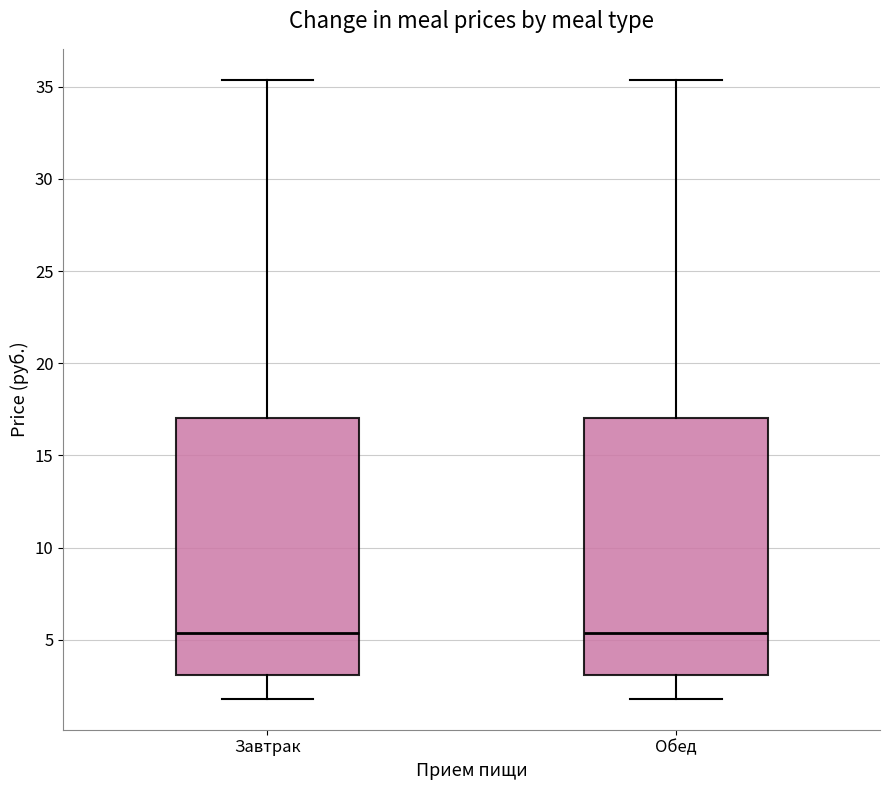

Where does the upper whisker of the box for Обед end on the y-axis? The values are not printed on the chart, so give them approximately, as read against the axis.

35.5